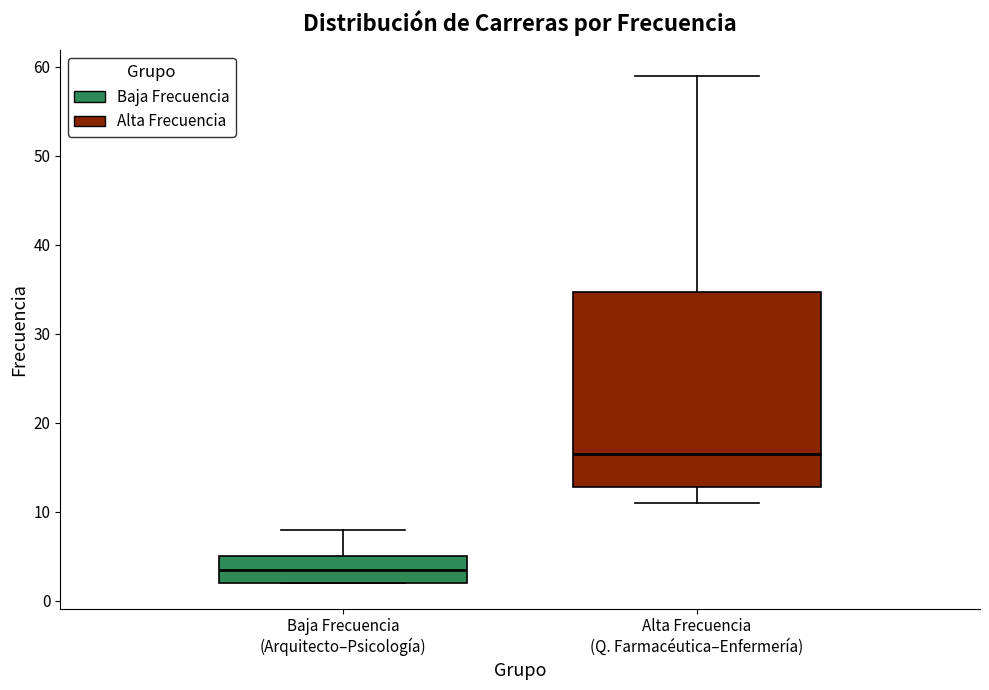

Reading left to right, transcribe this box plot: for each box, give where its median line is, the range the box spans, and where its two whiskers end, as read against the y-axis. The values are not printed on the chart, so give them approximately, as read against the axis.

Baja Frecuencia (Arquitecto–Psicología): median 4, box 2 to 5, whiskers 2 to 8
Alta Frecuencia (Q. Farmacéutica–Enfermería): median 17, box 13 to 35, whiskers 11 to 59